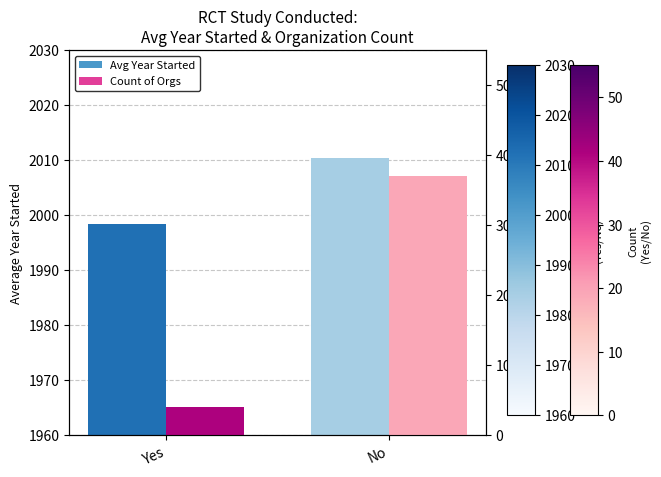

What is the label of the 1st bar from the left?

Yes